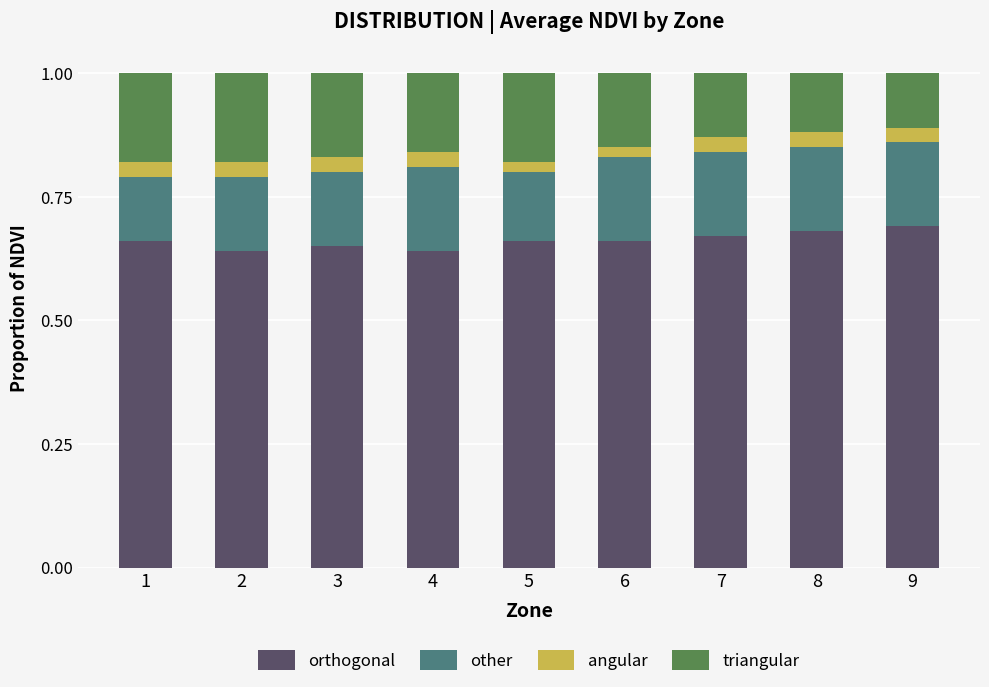

The orthogonal series shows 0.7 at 7. True or false?

True